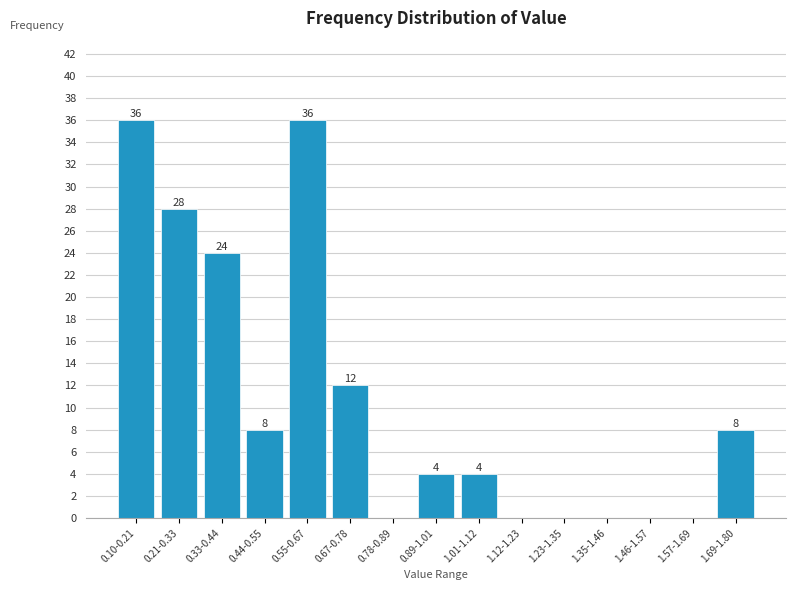

Reading left to right, list all the values displayed in this chart.

0.10-0.21=36	0.21-0.33=28	0.33-0.44=24	0.44-0.55=8	0.55-0.67=36	0.67-0.78=12	0.78-0.89=0	0.89-1.01=4	1.01-1.12=4	1.12-1.23=0	1.23-1.35=0	1.35-1.46=0	1.46-1.57=0	1.57-1.69=0	1.69-1.80=8